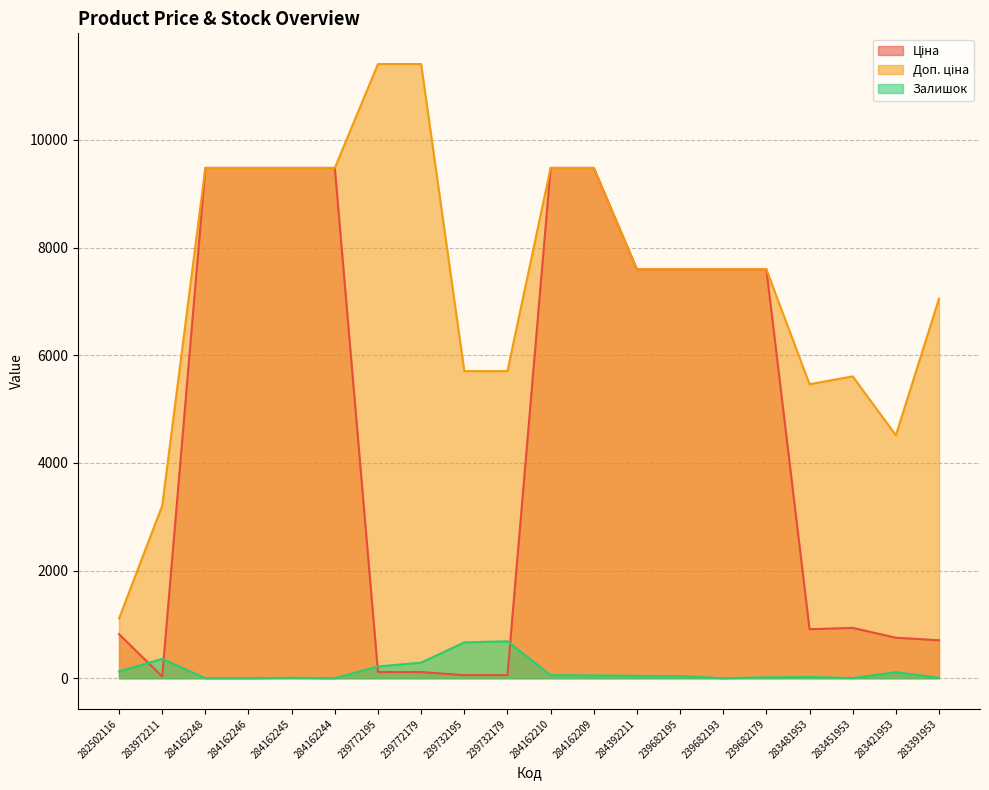

True or false: Ціна and Залишок intersect in this chart.

True